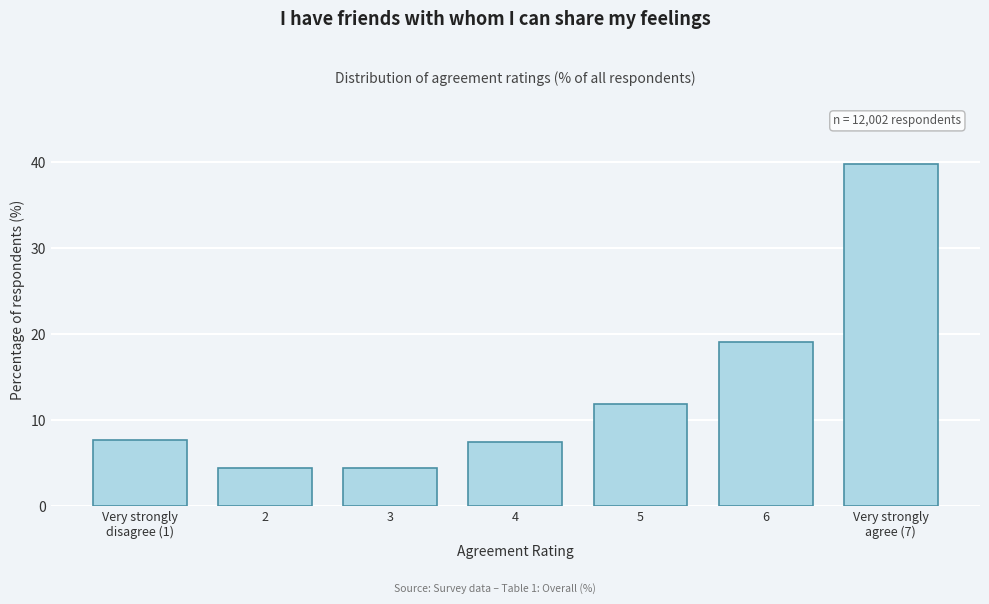

Reading left to right, extract all data points from this chart.

7.7	4.4	4.4	7.5	11.9	19.1	39.8